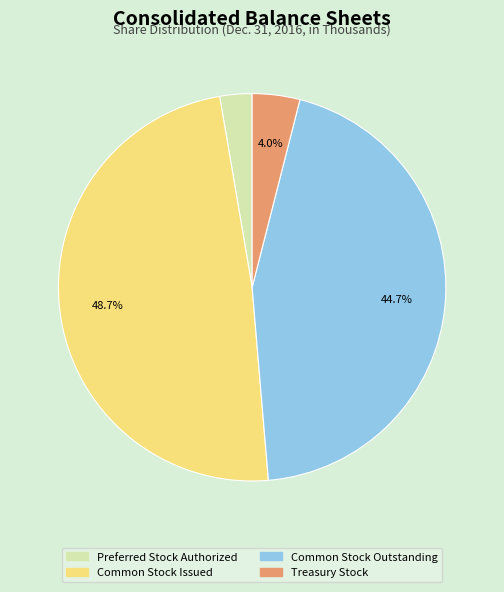

To the nearest percent, what is the difference between the largest and smallest slice percentages?

46%